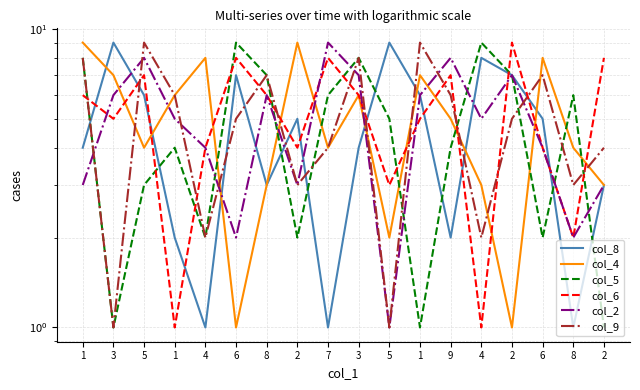

What is the approximate value of col_8 at 2?

7